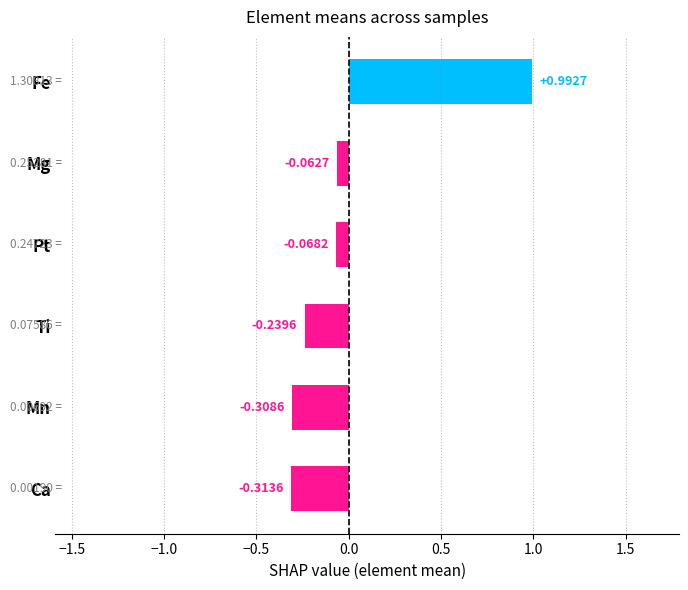

What is the difference between the maximum and second lowest values?

1.3